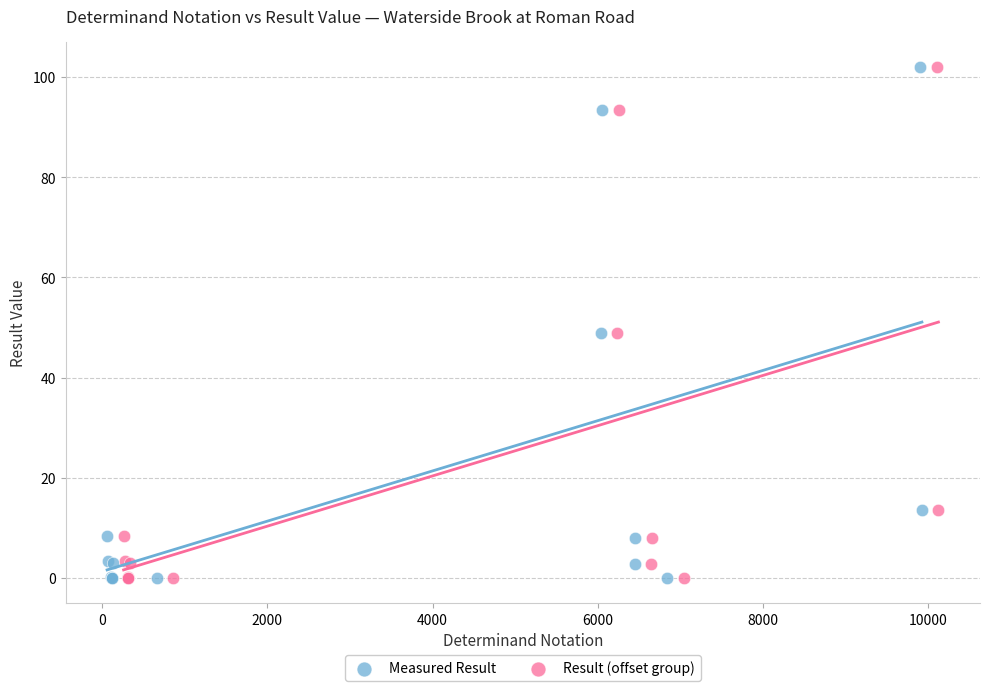

Which series has the largest Y range (max minus min)?

Measured Result